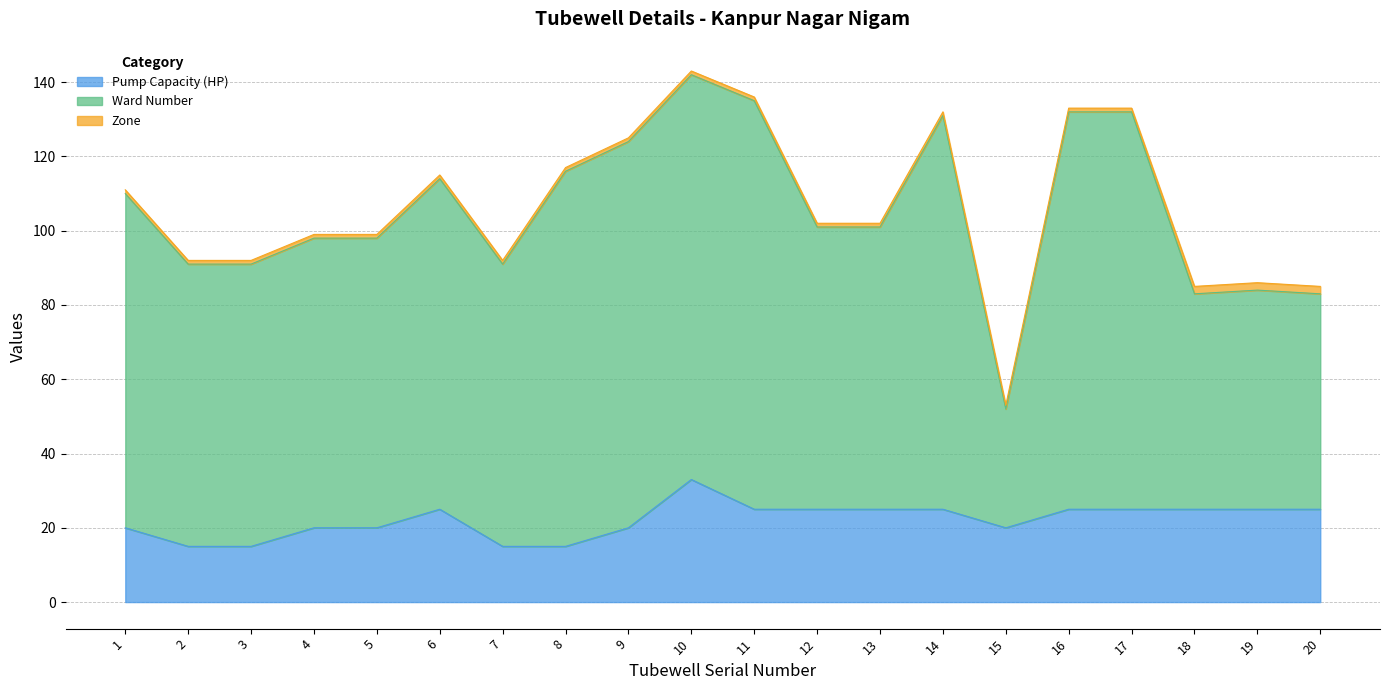

In Ward Number, how many points are lower than both neighbors (excluding endpoints)?

3